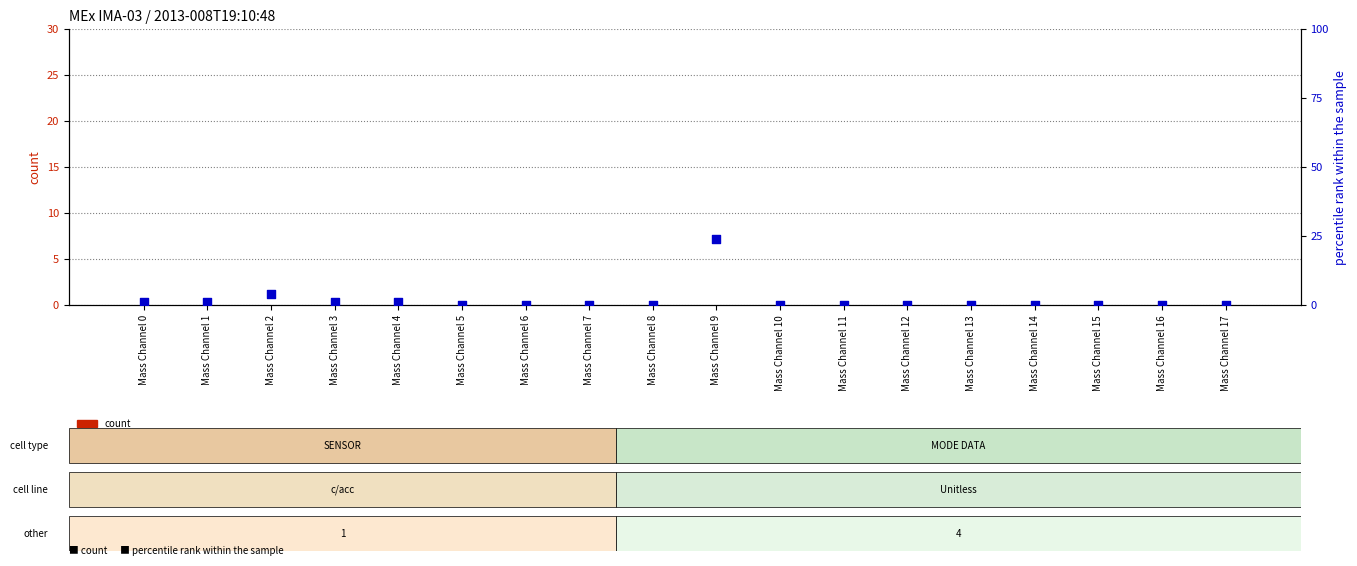

Which series has the largest total across all categories?

percentile rank within the sample